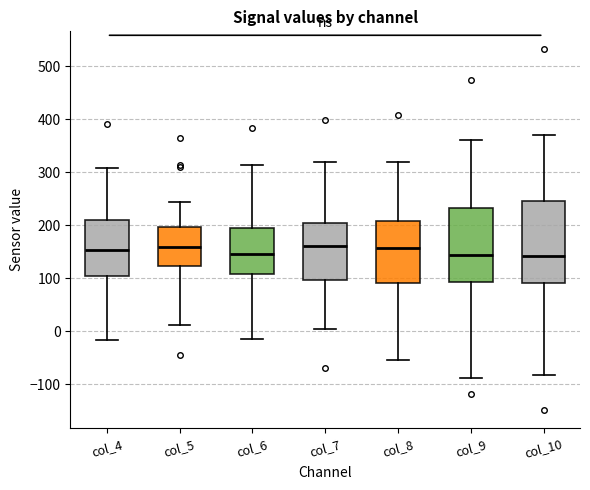

Which box is the tallest, from its lower edge to its upper edge?

col_10